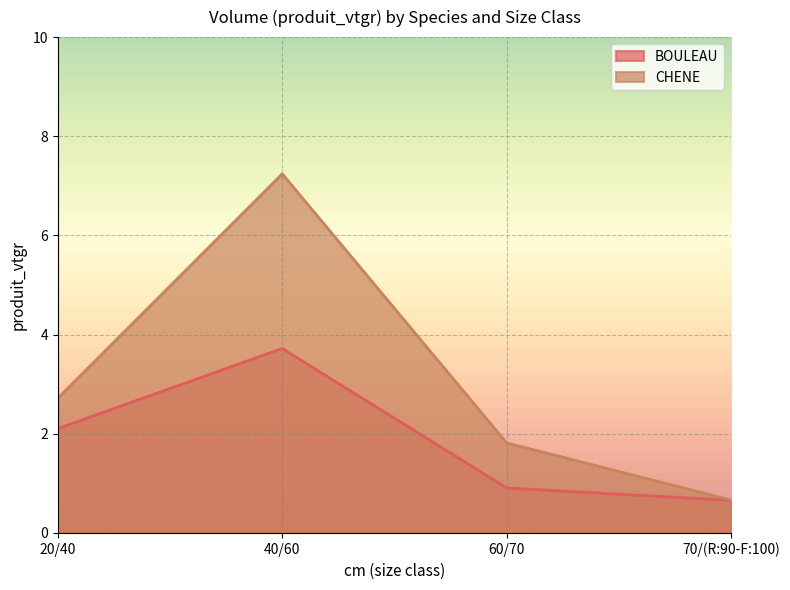

True or false: CHENE and BOULEAU cross at least once.

False